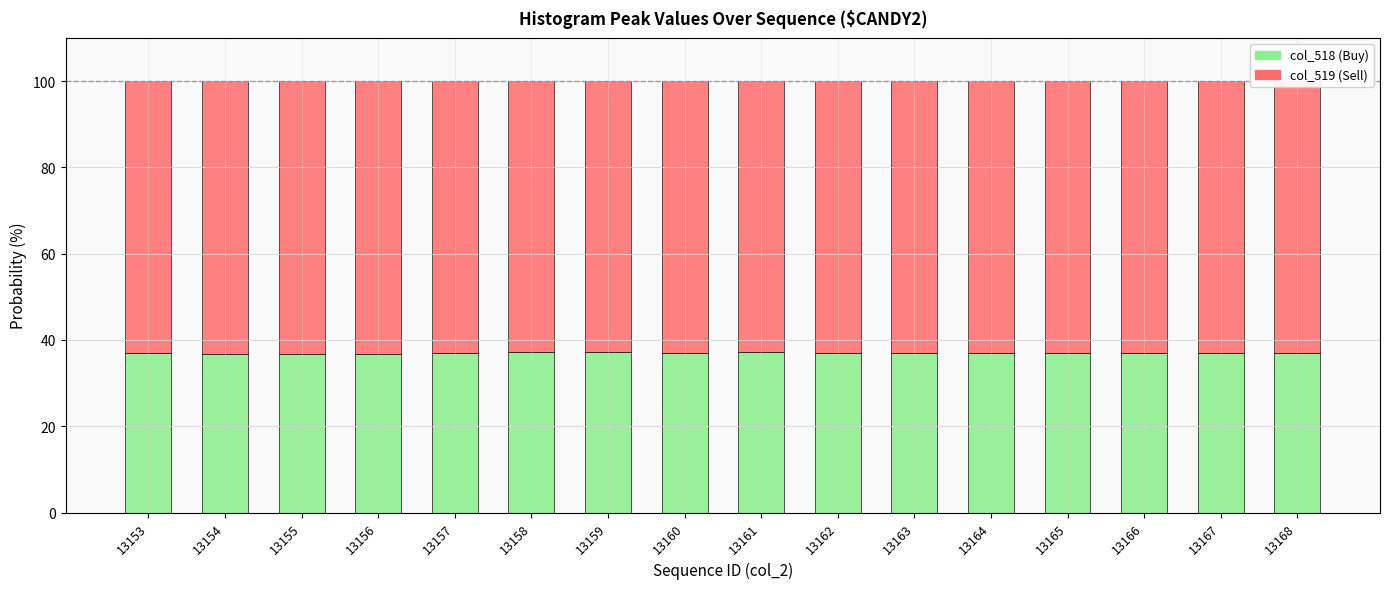

What is the average value of the col_518 (Buy) series?

37.0